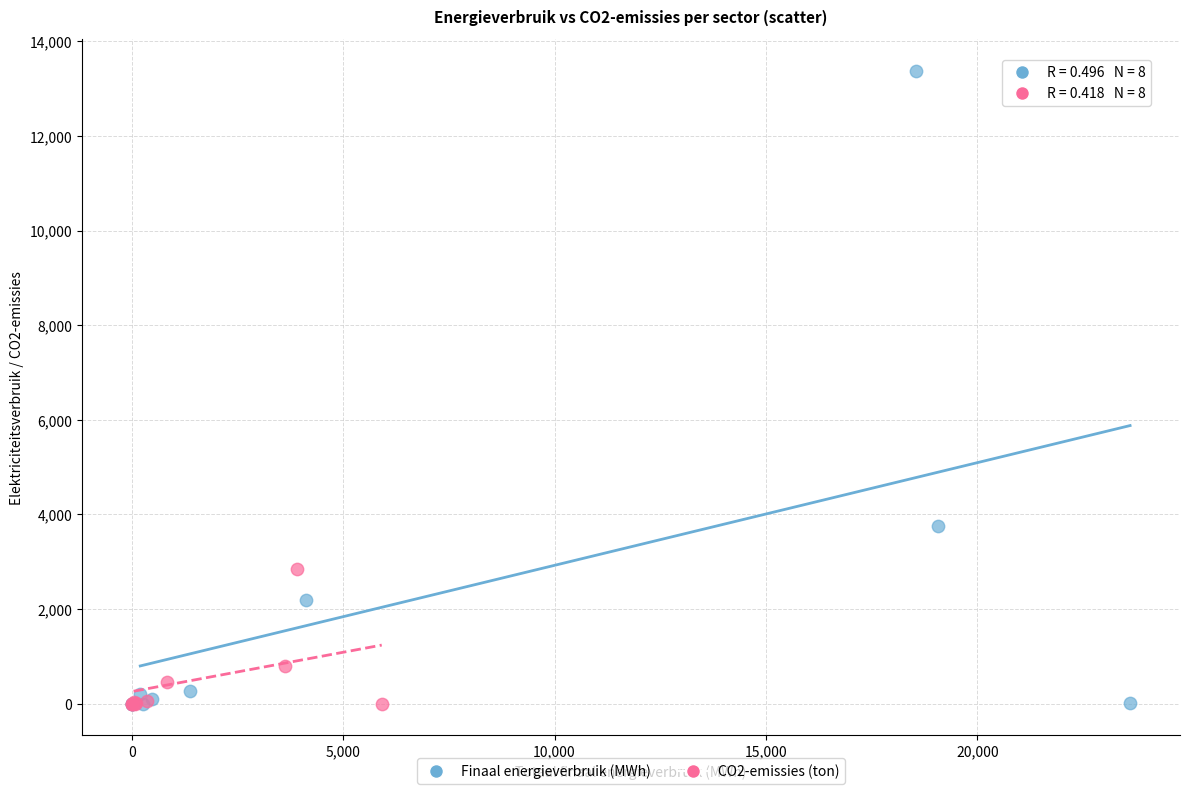

Which series has the widest spread of Y values?

Finaal energieverbruik (MWh)